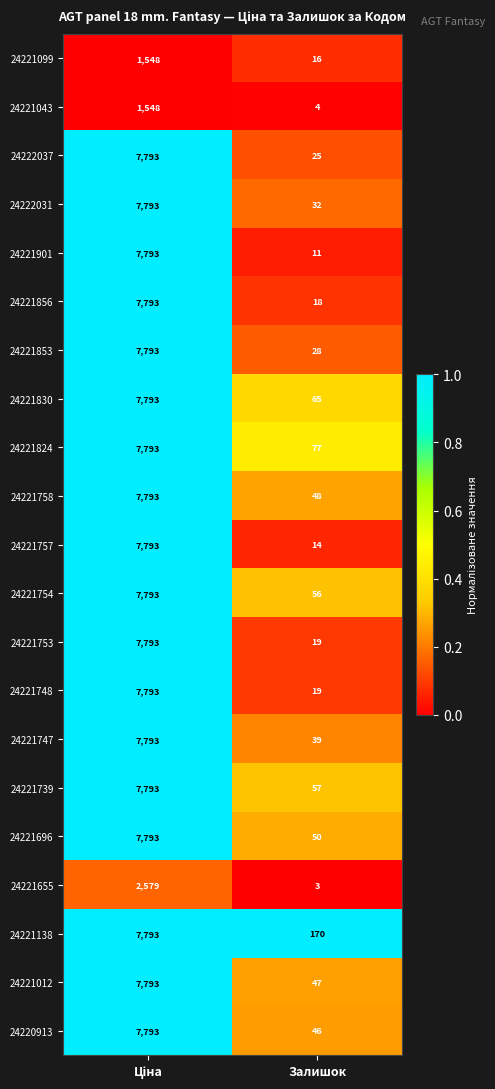

What value does the 24221853 series have at Залишок?

28